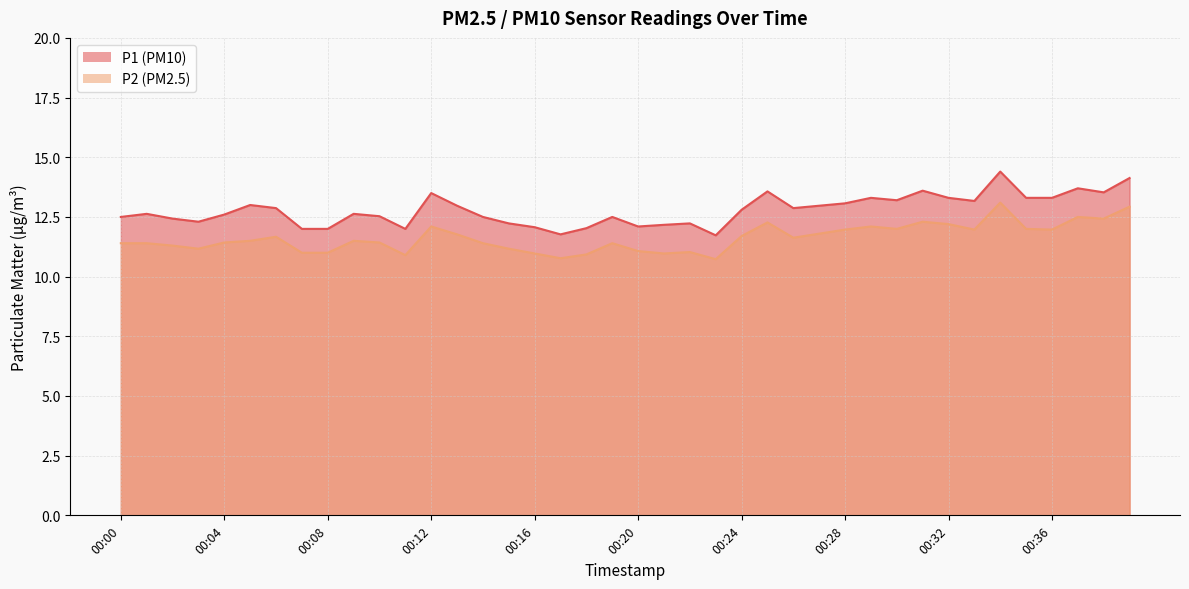

What is the value of the P2 point at the 9th from the left?

11.0